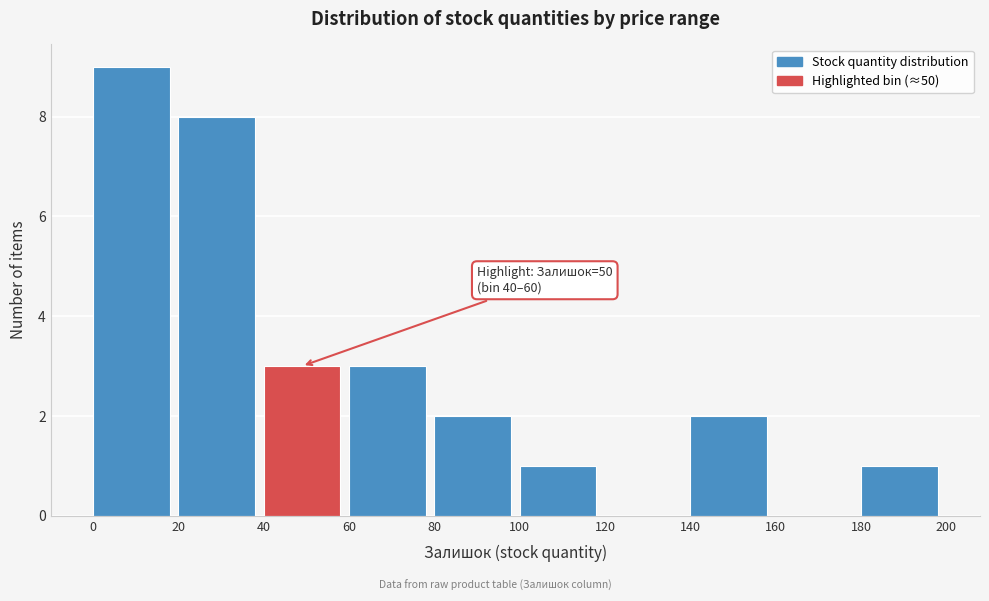

Over which range of the x-axis is the bar tallest?

0 to 20